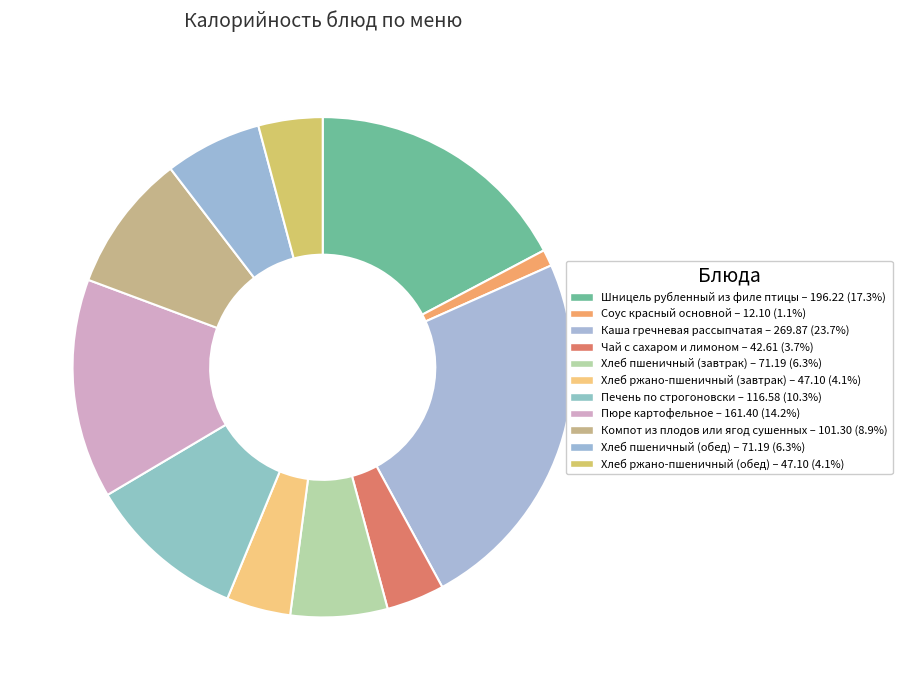

Count the number of slices in the pie.

11